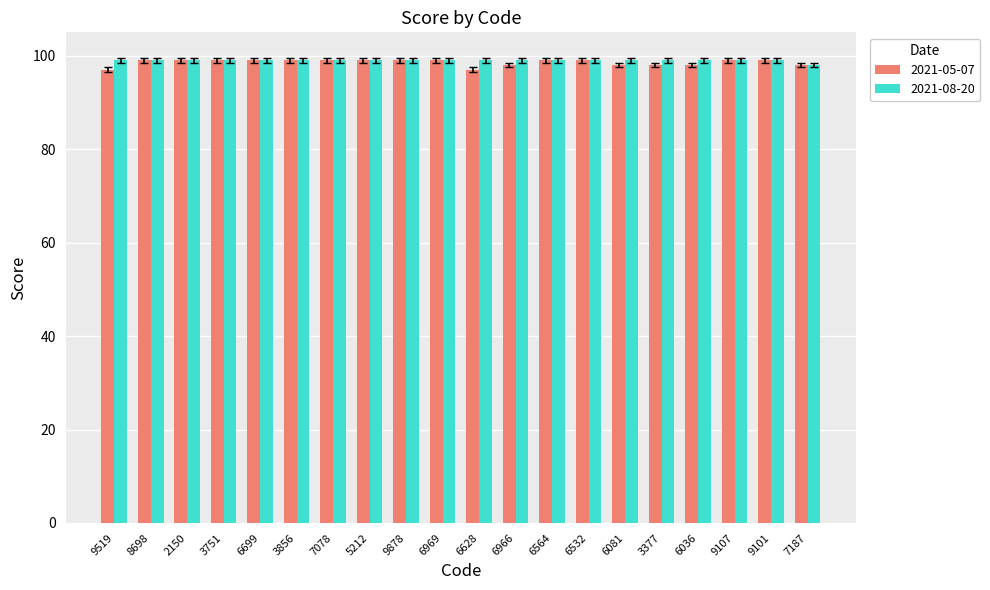

What is the sum of the 2021-05-07 values at 7187 and 9519?

195